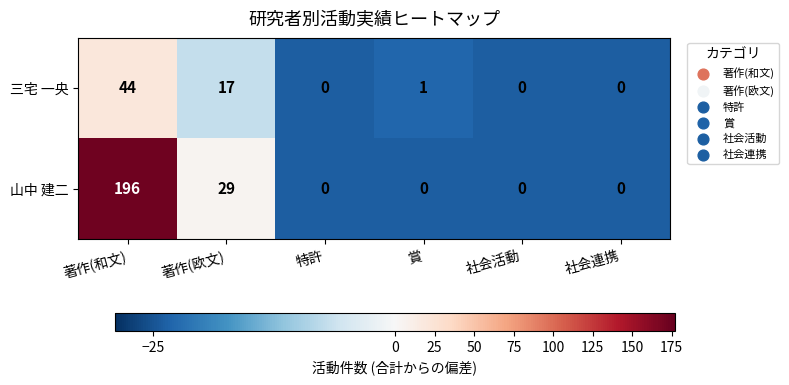

The value of 三宅 一央 at 著作(欧文) is 17. True or false?

True